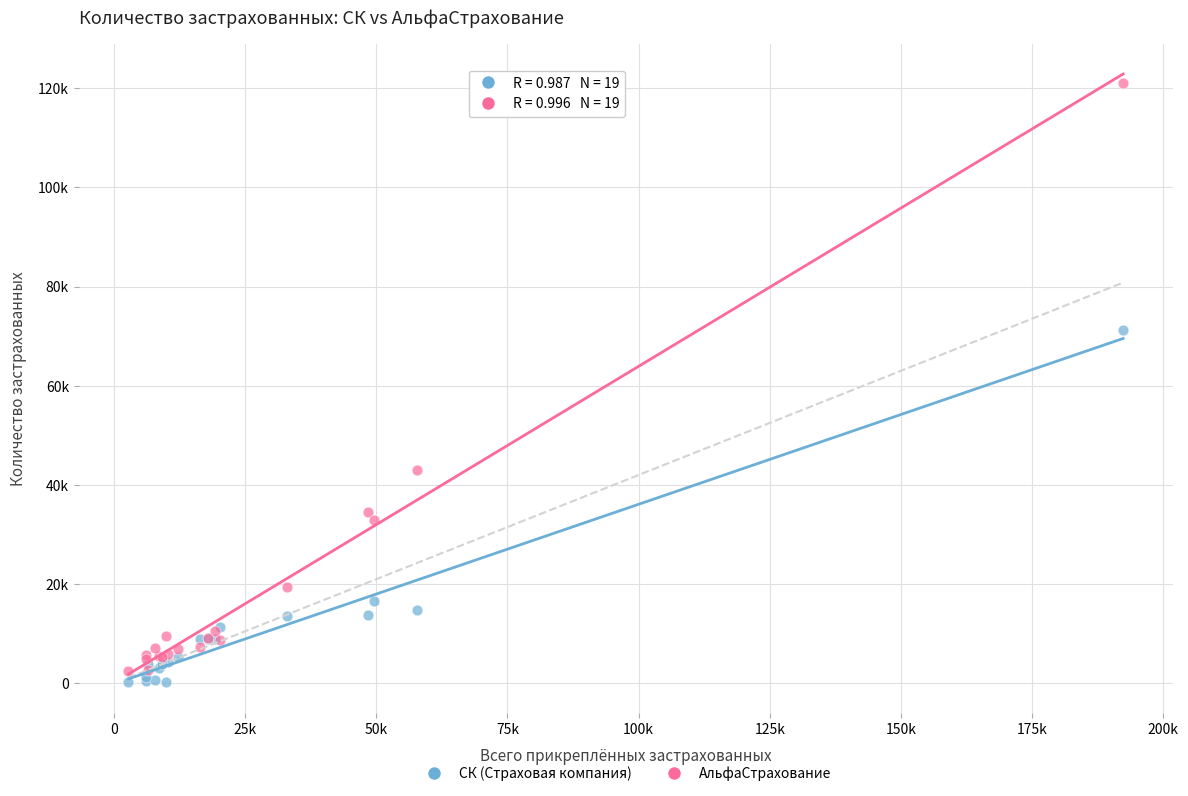

Which series reaches the maximum Y coordinate?

АльфаСтрахование